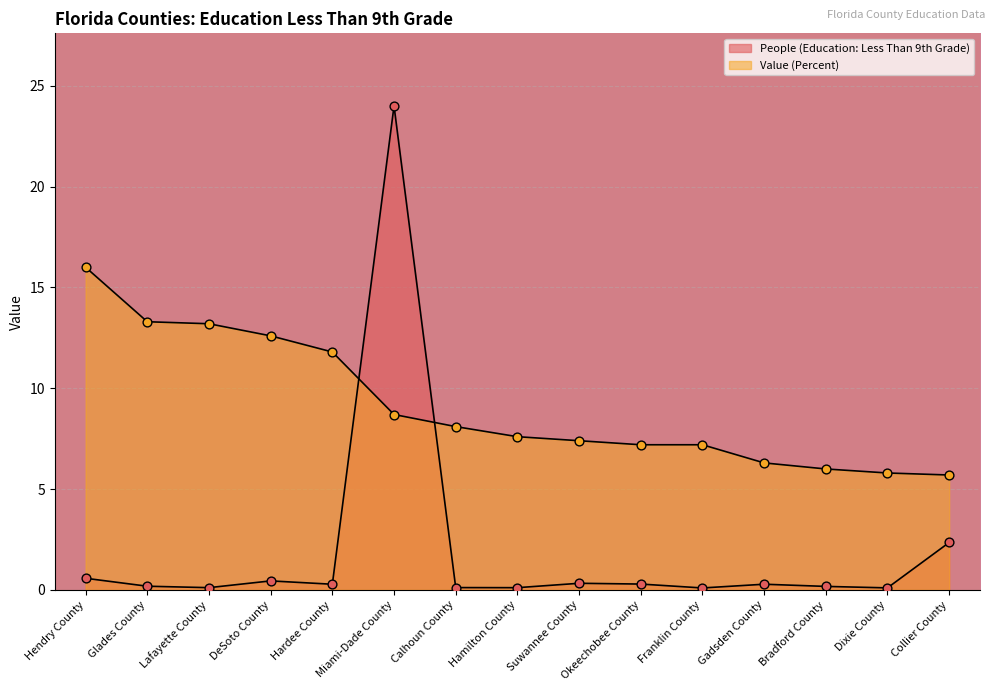

At which category is the sum across all series the highest?

Miami-Dade County